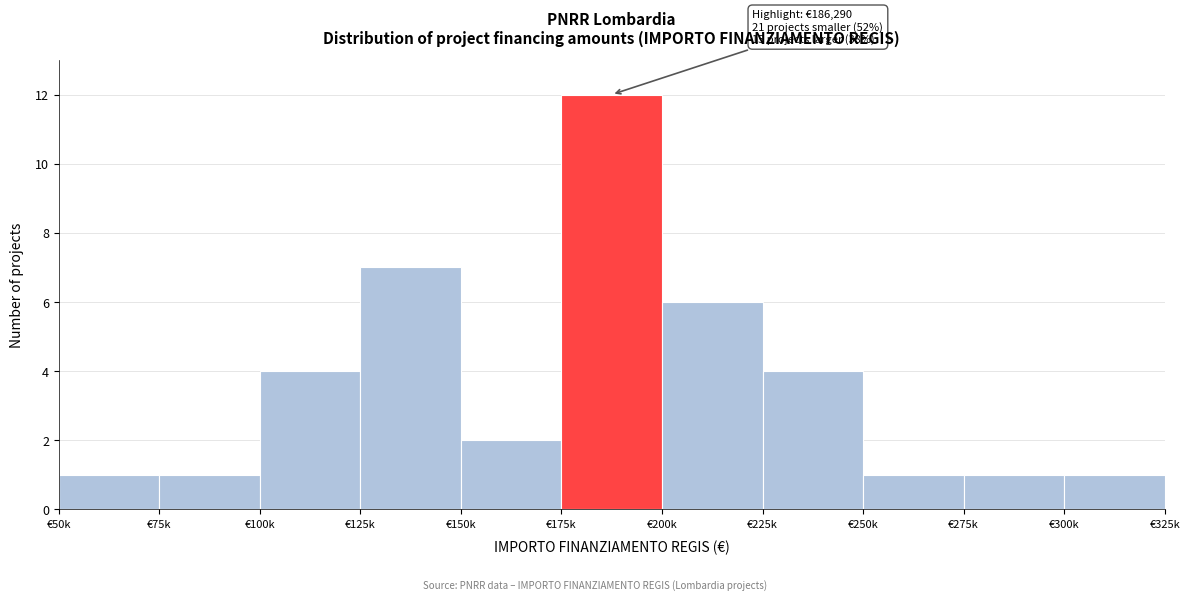

Reading left to right, list all the values displayed in this chart.

€50k=1	€75k=1	€100k=4	€125k=7	€150k=2	€175k=12	€200k=6	€225k=4	€250k=1	€275k=1	€300k=1